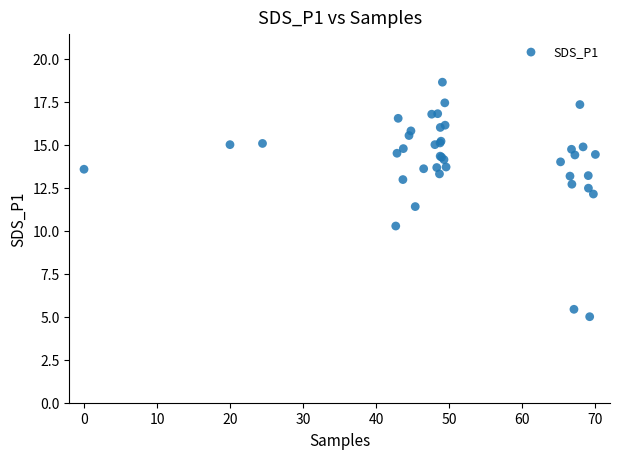

What Y value in the scatter plot is closest to 11?

11.4